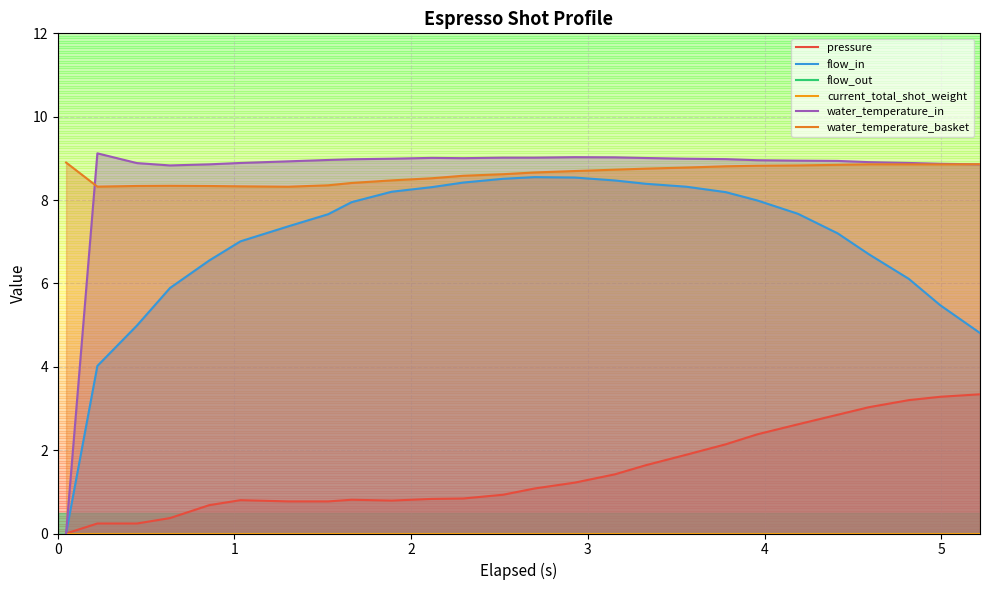

What is the minimum value for water_temperature_basket?

8.3